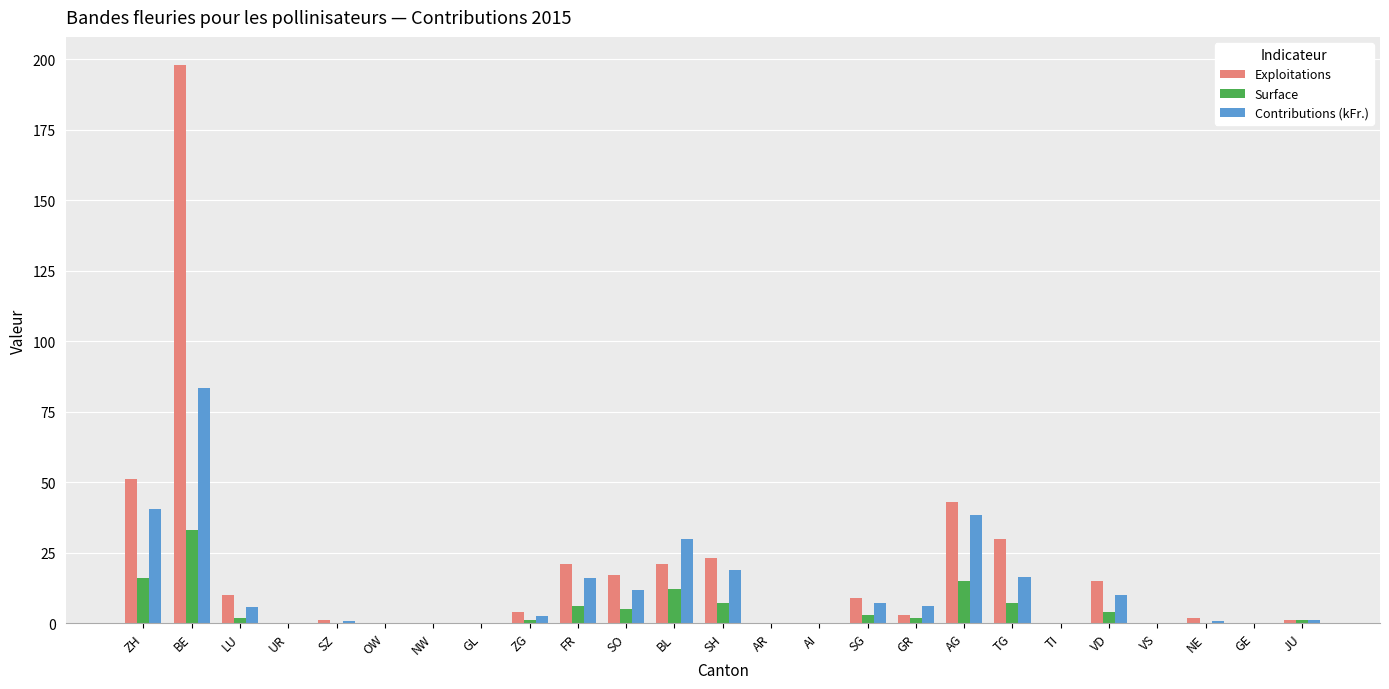

The Exploitations series shows 25.9 at VD. True or false?

False